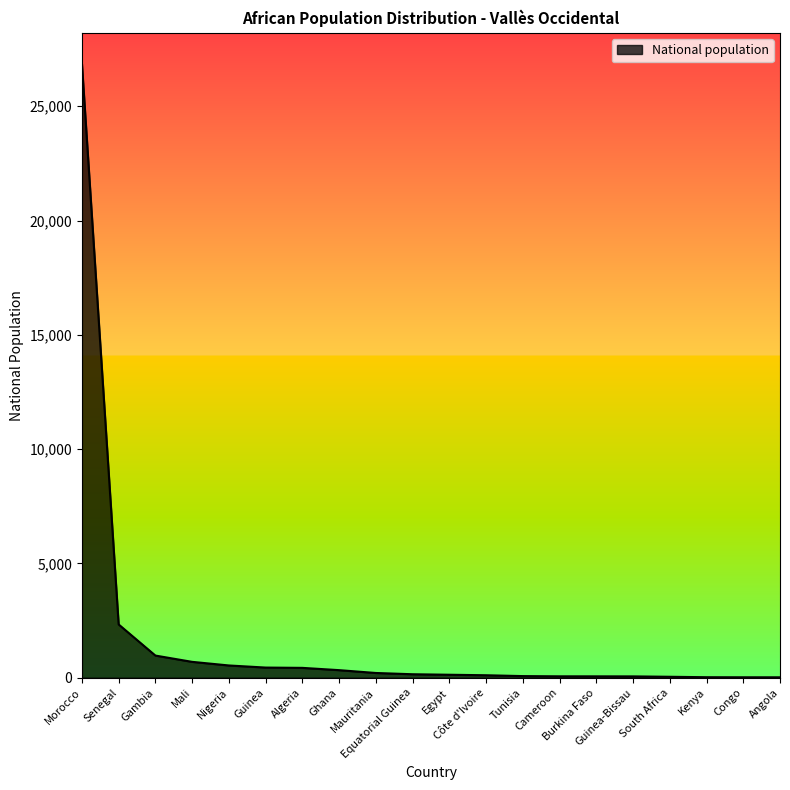

What is the difference between the maximum and minimum values?

26850